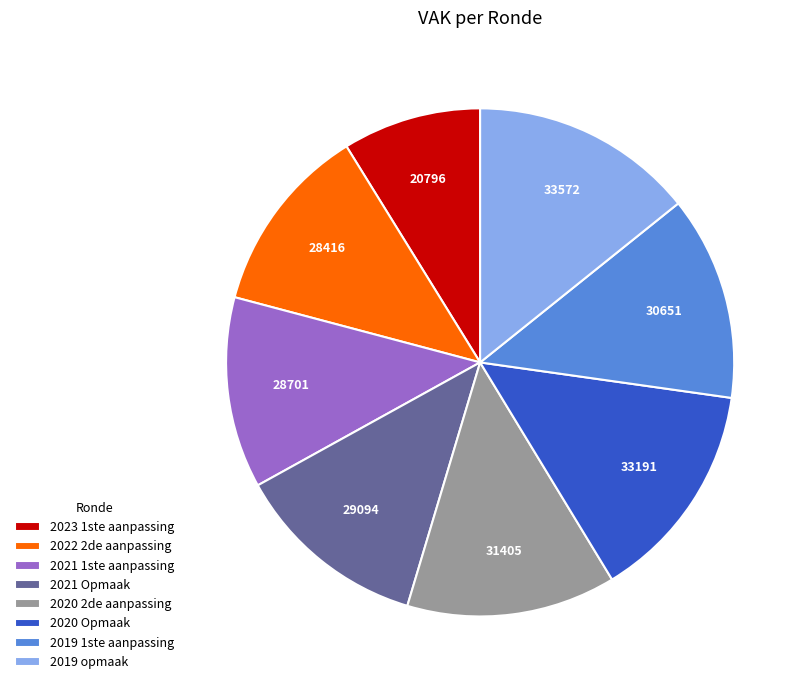

Approximately how many times larger is the value at 2020 Opmaak compared to 2023 1ste aanpassing?

1.6